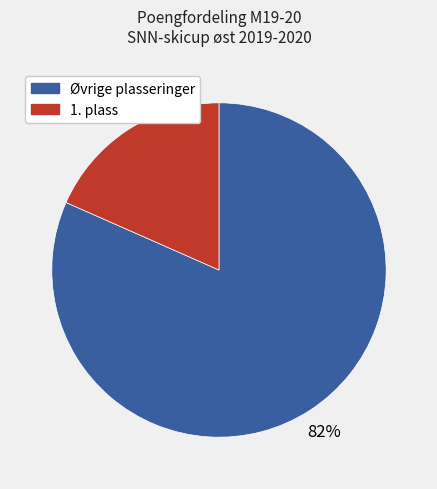

Is there any slice that represents more than half of the pie?

Yes